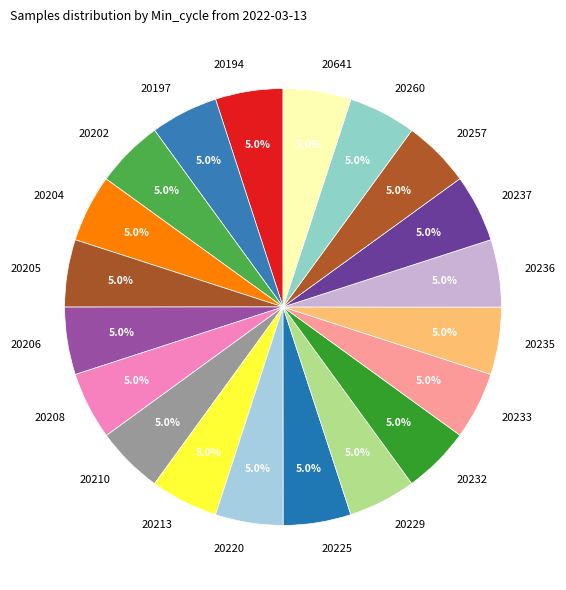

To the nearest percent, what is the combined percentage of 20237 and 20210?

10%